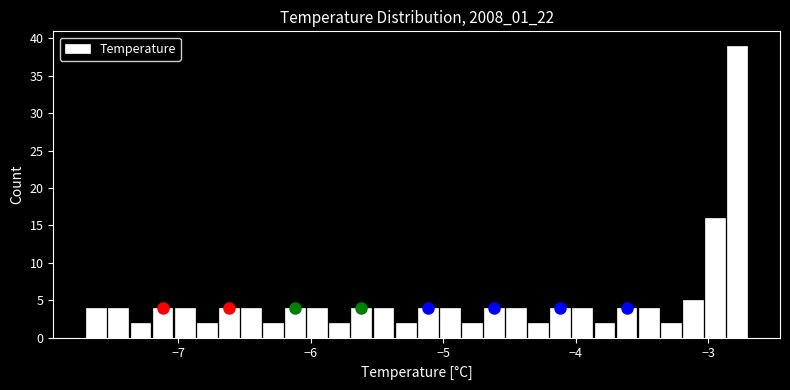

Around what value on the x-axis is the tallest bar? Give the approximate position of its centre, as read against the axis.

-2.8